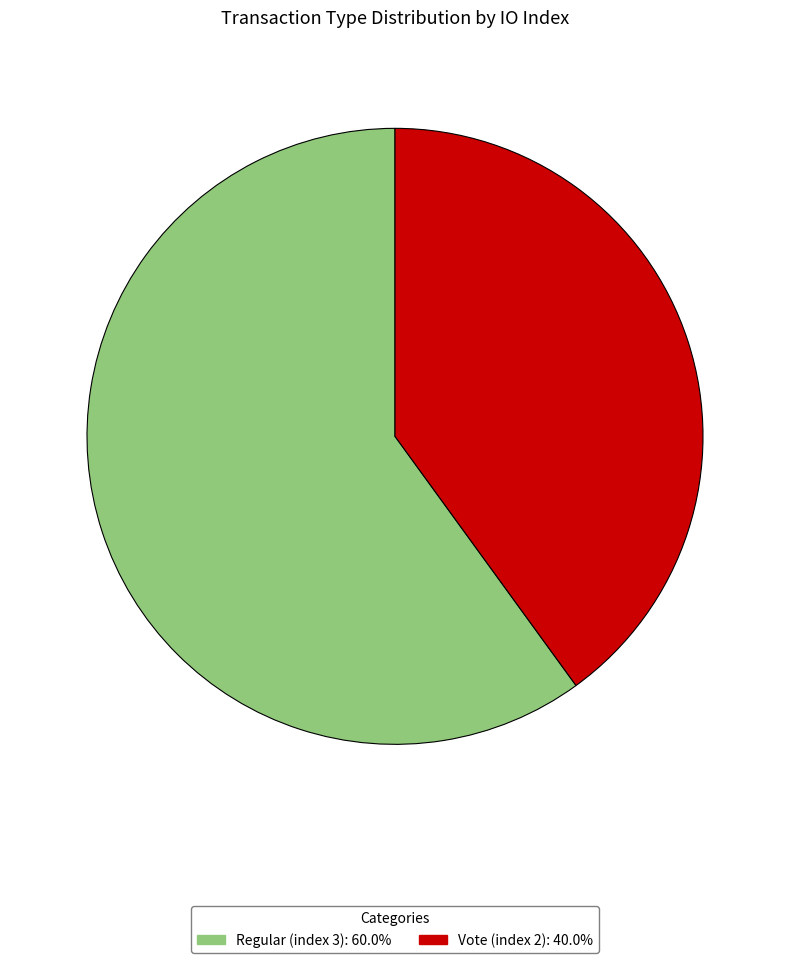

The Vote (index 2) slice represents 35% of the pie. True or false?

False